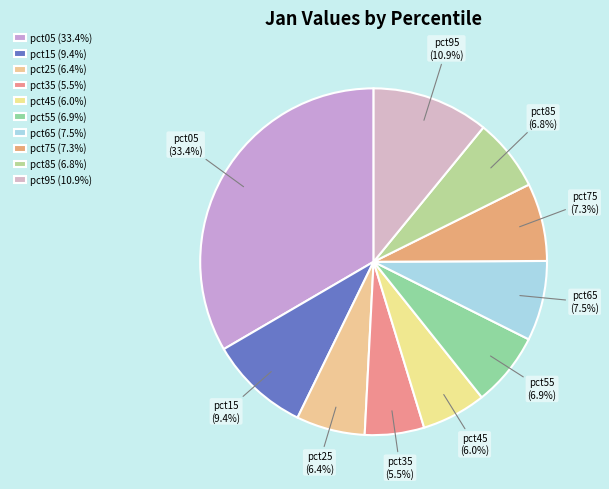

Is the sum of pct65 and pct15 greater than half?

No